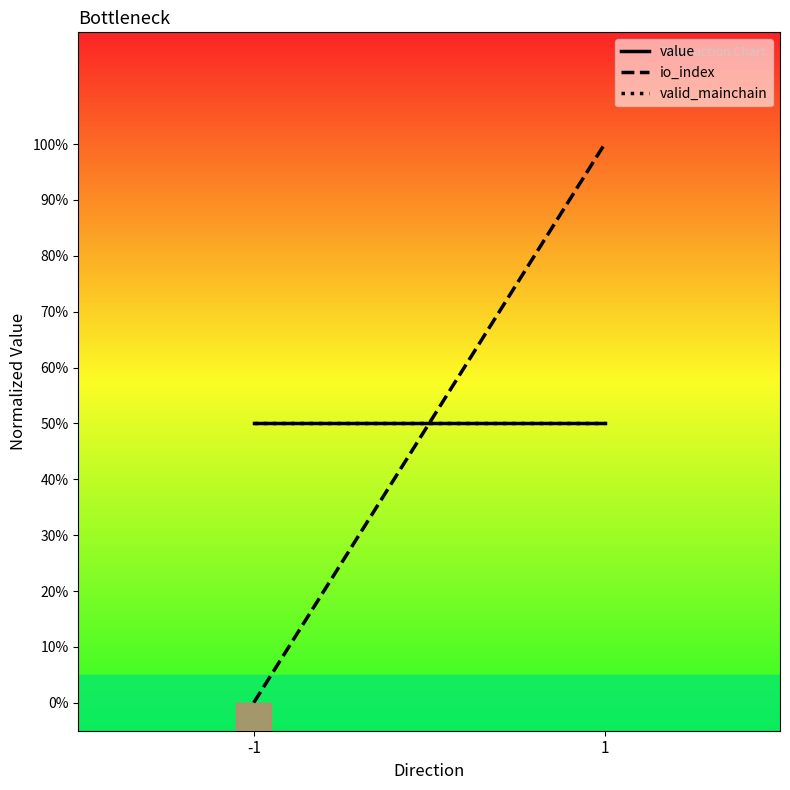

What is the average value of the valid_mainchain series?

0.5